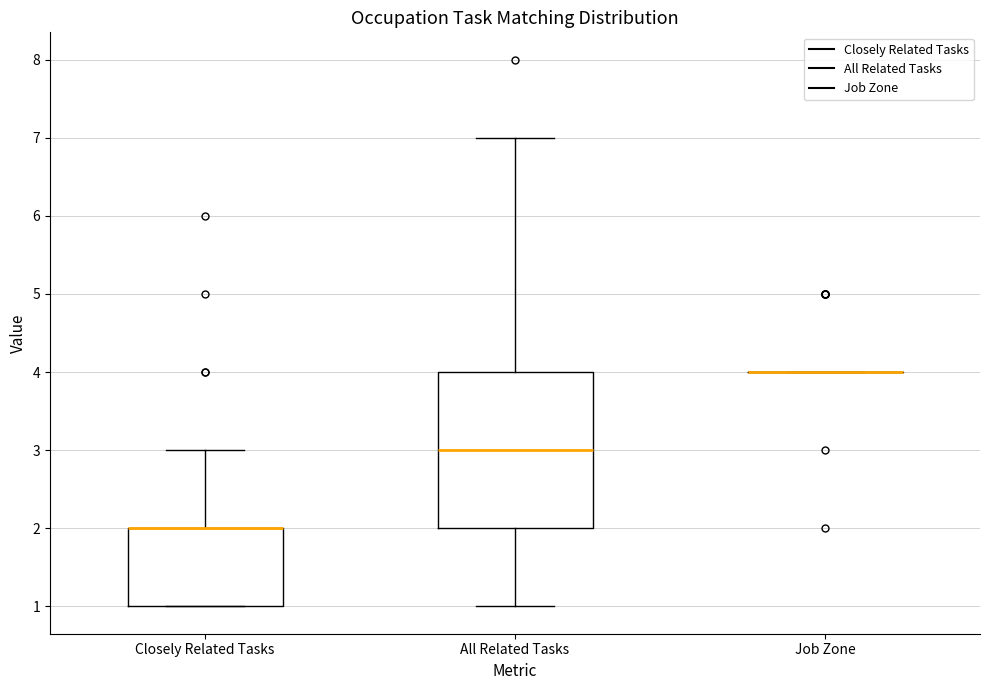

Reading left to right, transcribe this box plot: for each box, give where its median line is, the range the box spans, and where its two whiskers end, as read against the y-axis. The values are not printed on the chart, so give them approximately, as read against the axis.

Closely Related Tasks: median 2 (drawn on the box's upper edge), box 1 to 2, whiskers 1 to 3
All Related Tasks: median 3, box 2 to 4, whiskers 1 to 7
Job Zone: box collapsed to a line at 4, whiskers 4 to 4